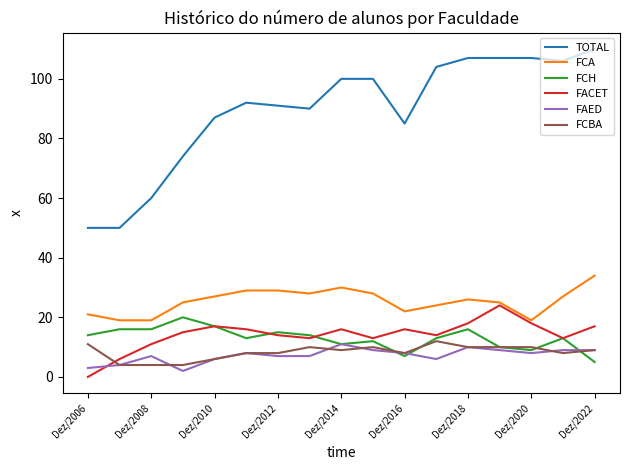

How many series are shown in this chart?

6